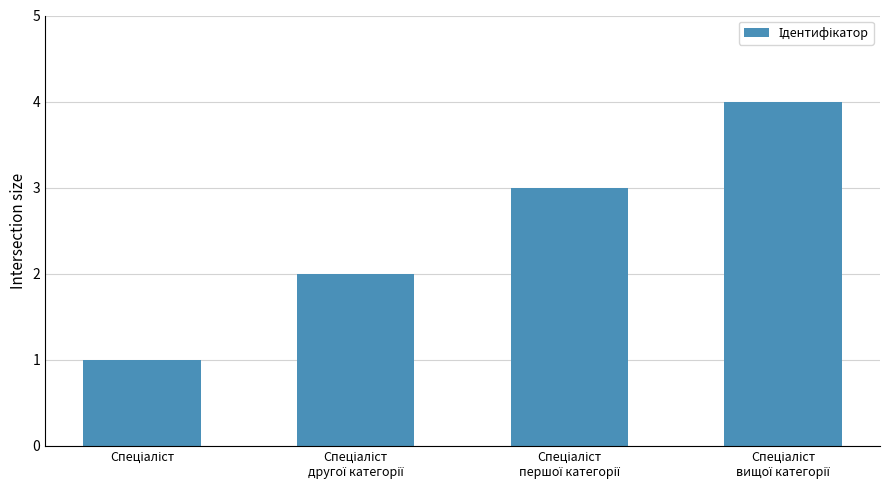

Does the chart contain any negative values?

No